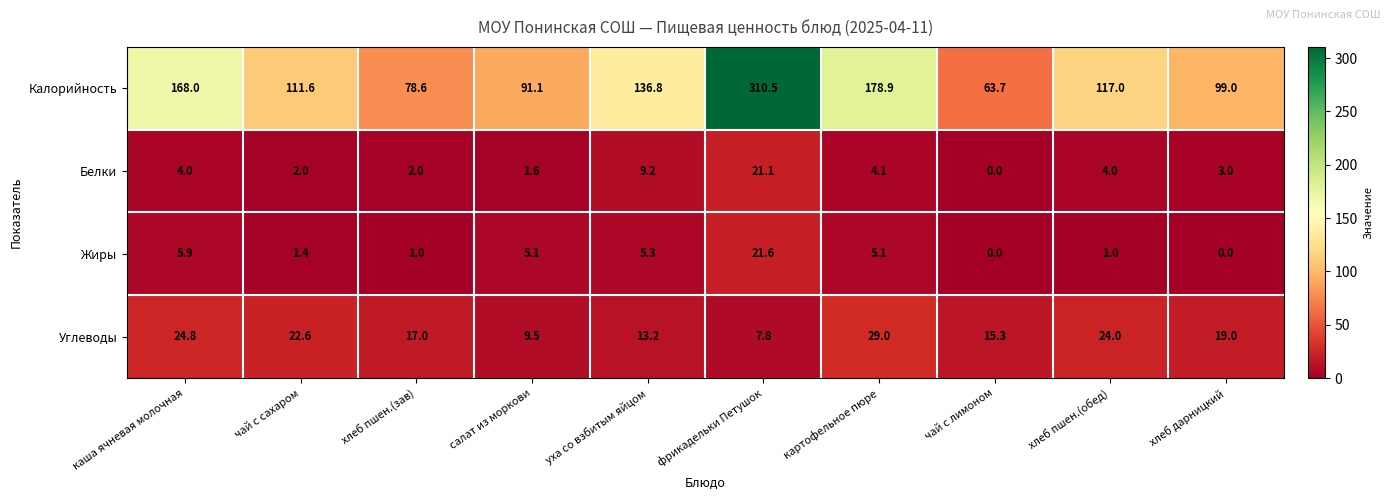

Where is Жиры nearest to the value 10?

каша ячневая молочная